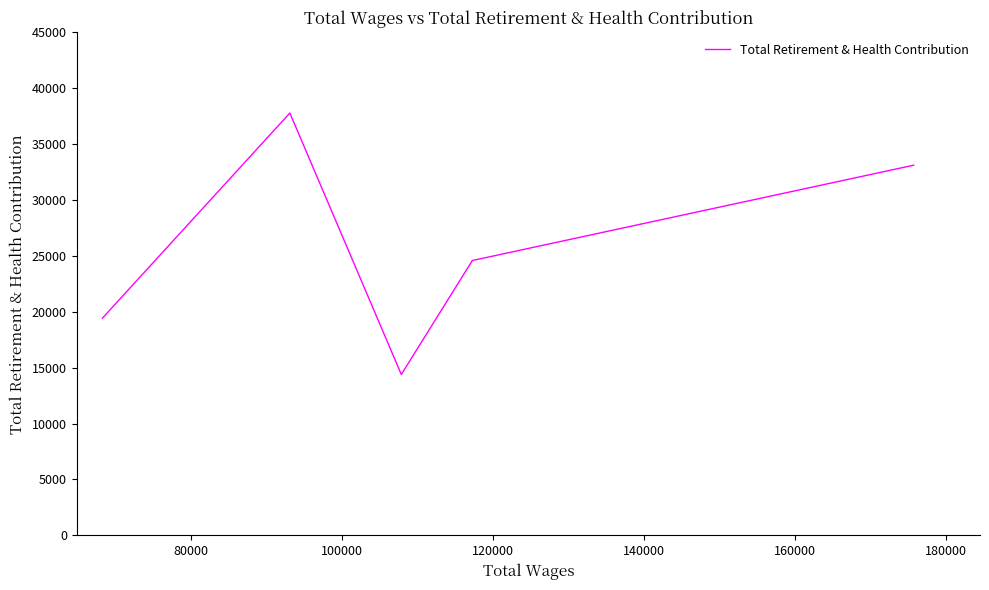

How many values are below 24586?

2